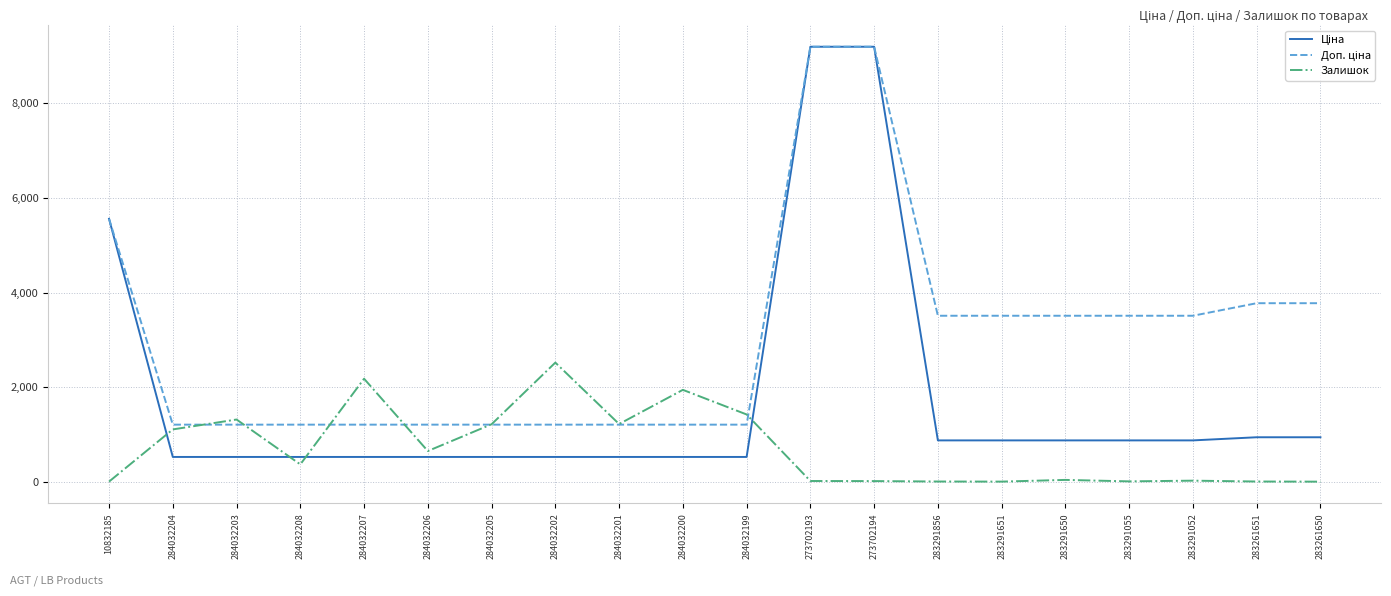

What is the total value across all series at 284032203?

3057.9